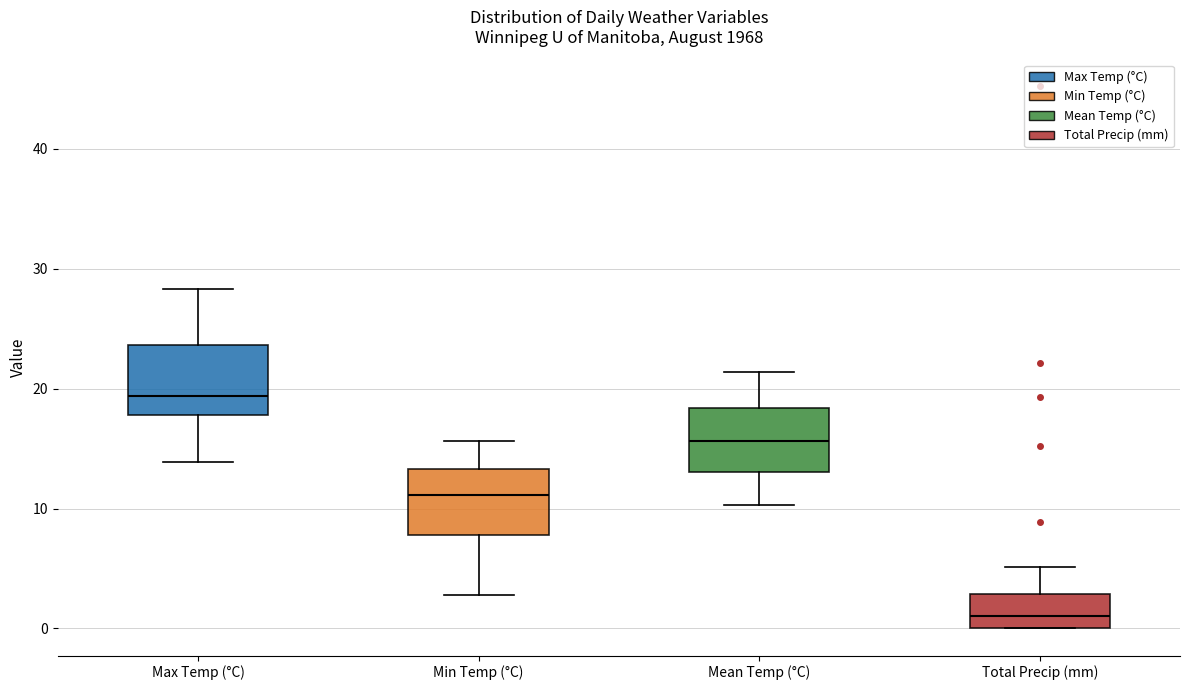

Reading left to right, transcribe this box plot: for each box, give where its median line is, the range the box spans, and where its two whiskers end, as read against the y-axis. The values are not printed on the chart, so give them approximately, as read against the axis.

Max Temp (°C): median 19, box 18 to 24, whiskers 14 to 28
Min Temp (°C): median 11, box 8 to 13, whiskers 3 to 16
Mean Temp (°C): median 16, box 13 to 18, whiskers 10 to 21
Total Precip (mm): median 1, box 0 to 3, whiskers 0 to 5